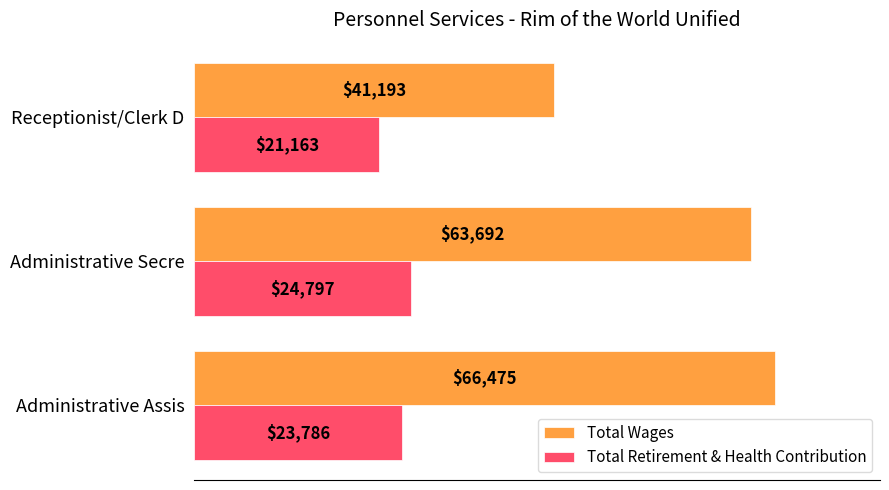

What is the difference between the Total Wages values at Administrative Secre and Administrative Assis?

2783